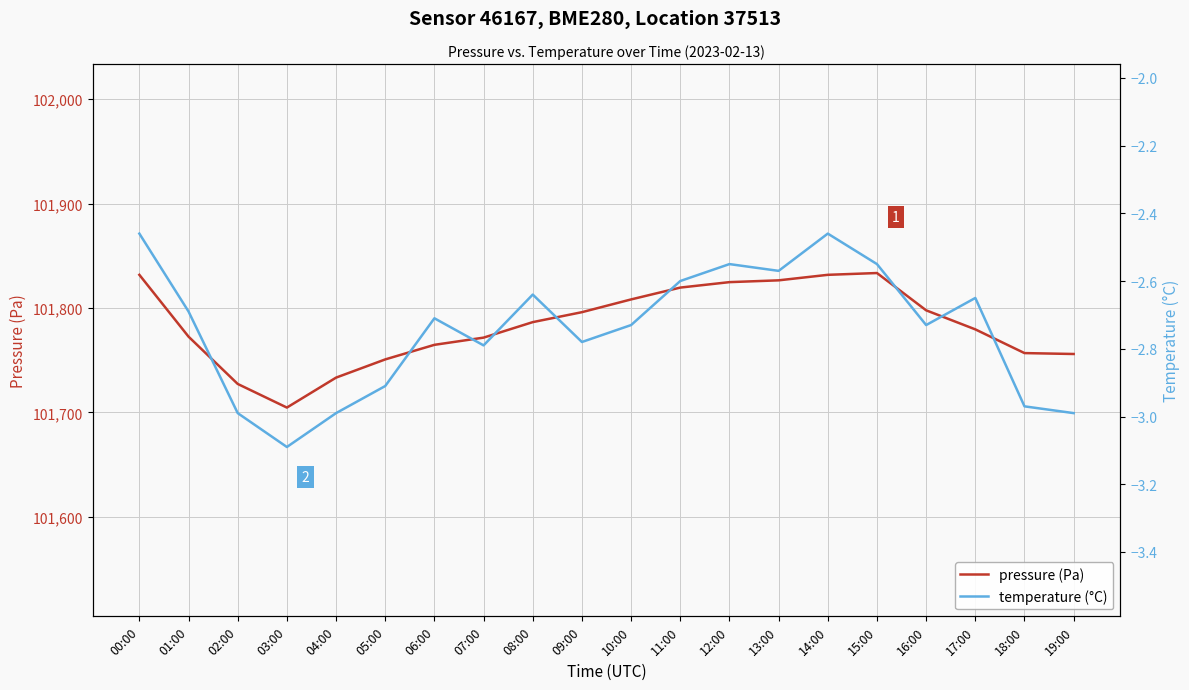

List the series in order of their overall mean, highest first.

pressure (Pa), temperature (°C)